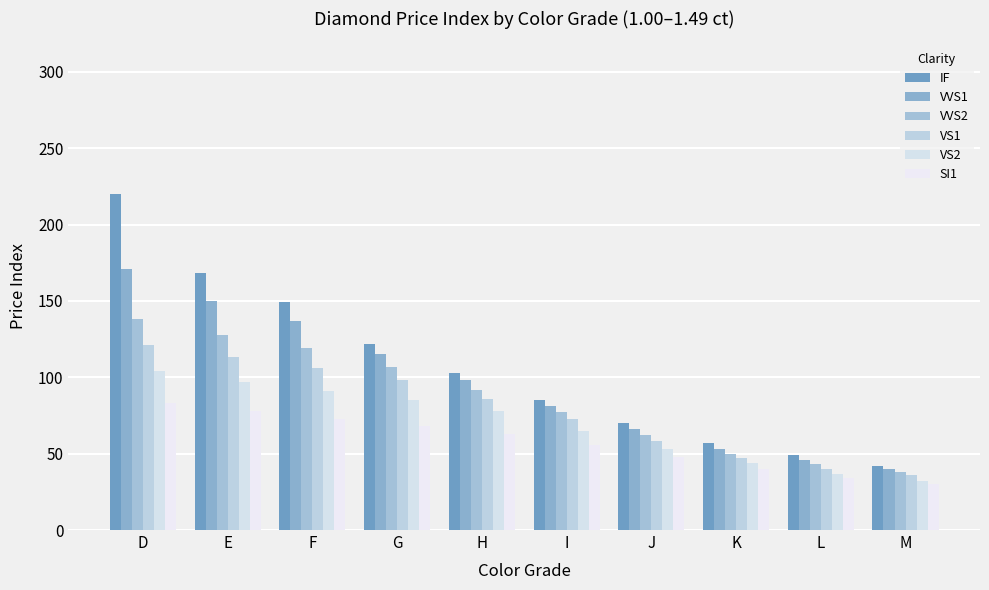

Count the number of categories in the chart.

10